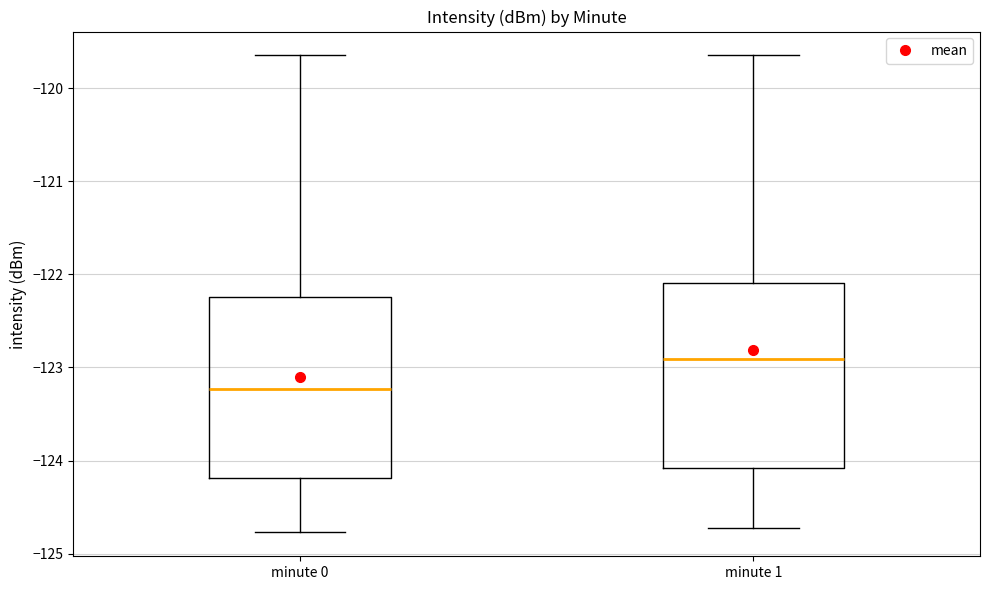

Reading left to right, read every box against the y-axis: the position of its median line, the range the box covers, and the ends of its whiskers. The values are not printed on the chart, so give them approximately, as read against the axis.

minute 0: median -123.2, box -124.2 to -122.2, whiskers -124.8 to -119.6
minute 1: median -122.9, box -124.1 to -122.1, whiskers -124.7 to -119.6